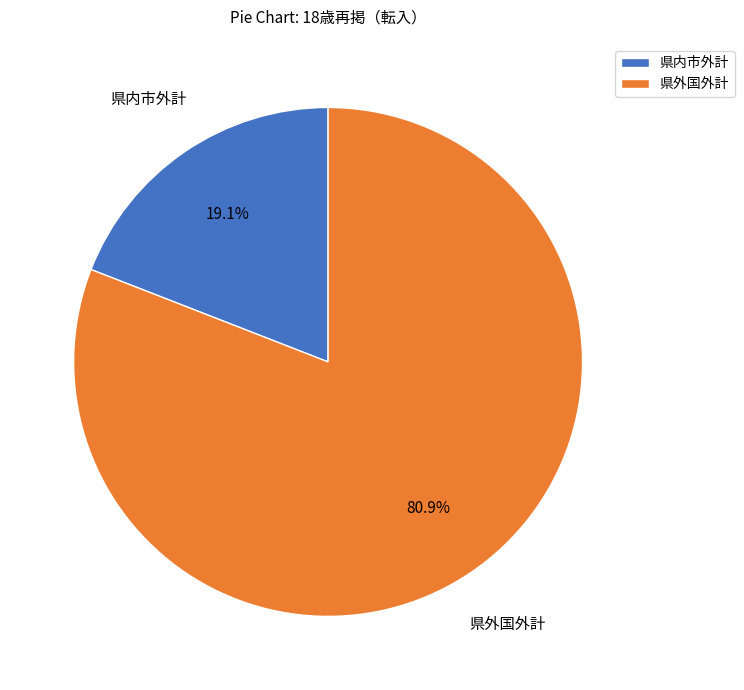

To the nearest percent, what is the difference between the largest and smallest slice percentages?

62%